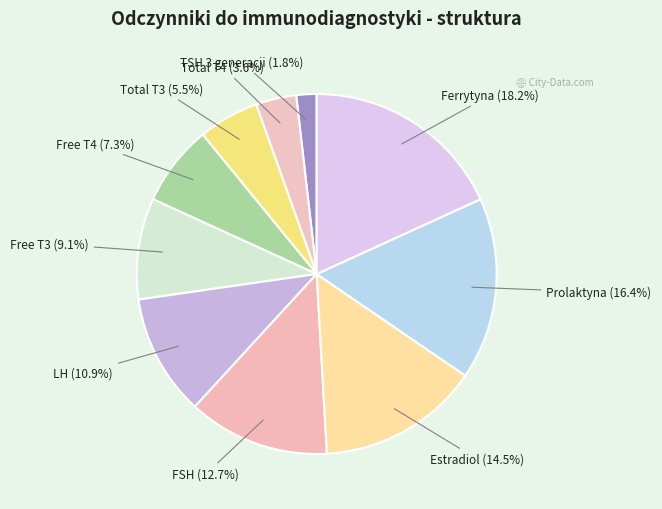

How many slices are in this pie chart?

10